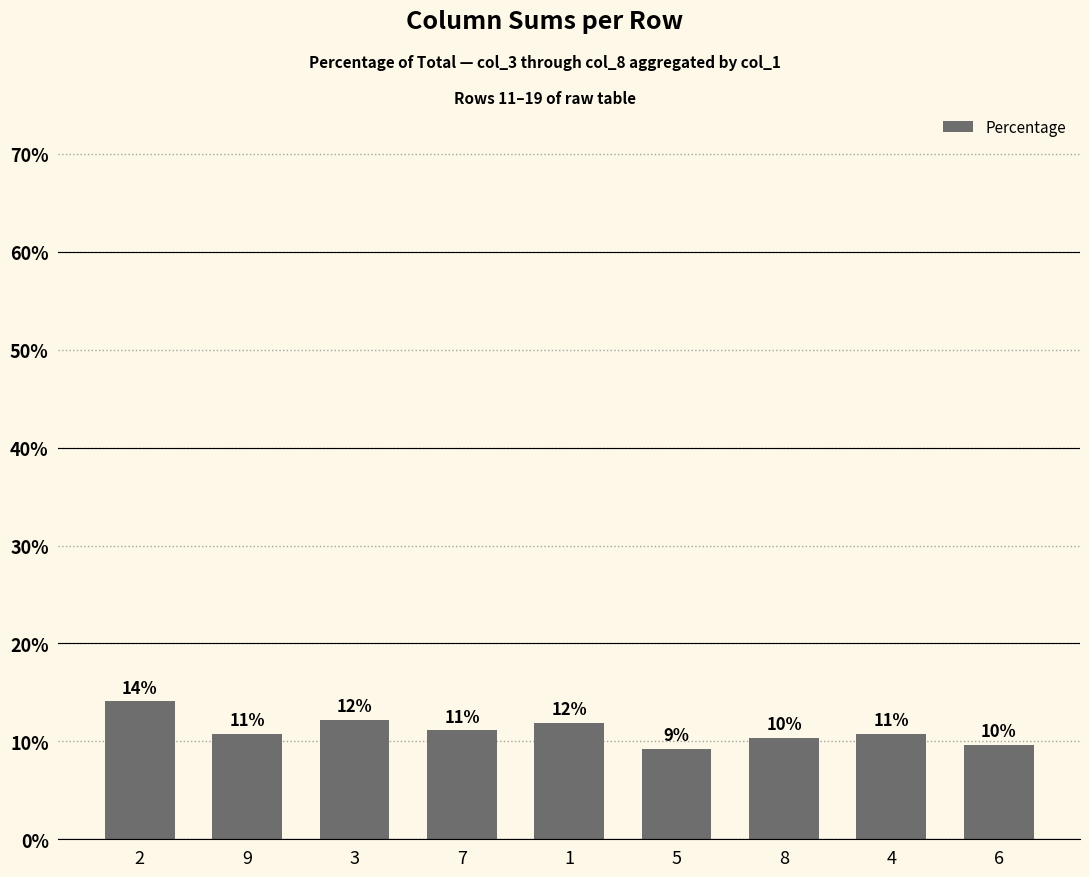

Does the chart contain any negative values?

No